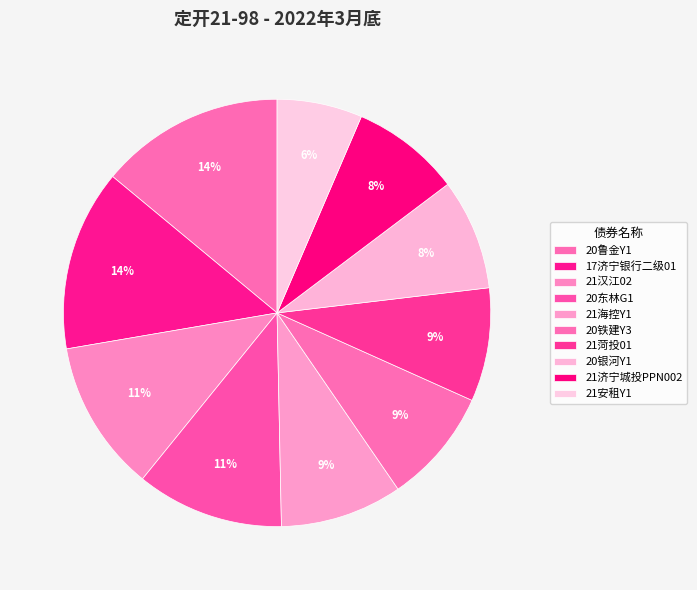

What portion of the pie excludes 17济宁银行二级01?

86.3%